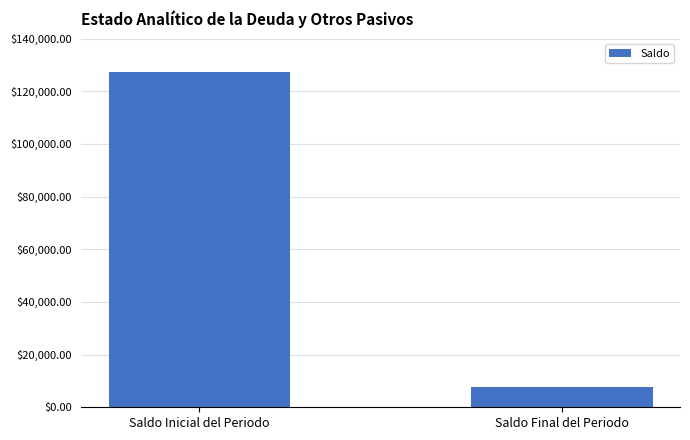

The value at Saldo Inicial del Periodo is 127141.0. True or false?

True